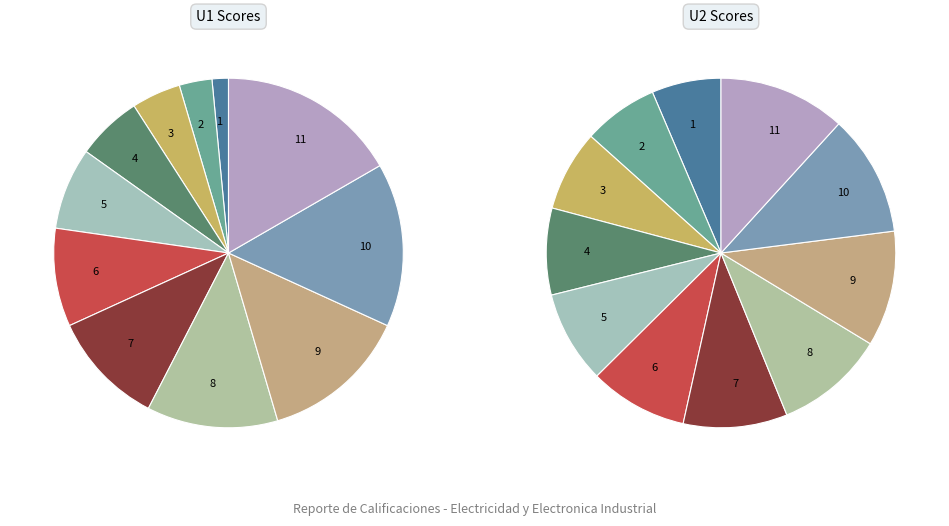

What is the largest slice in the pie chart?

No. 11